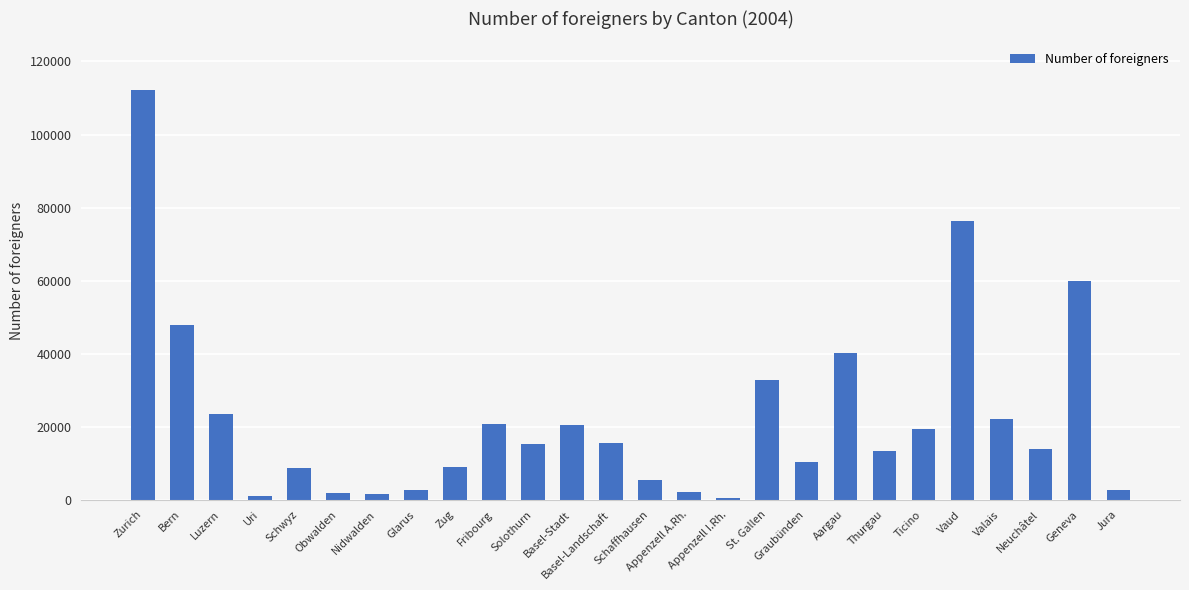

What is the greatest value displayed?

112064